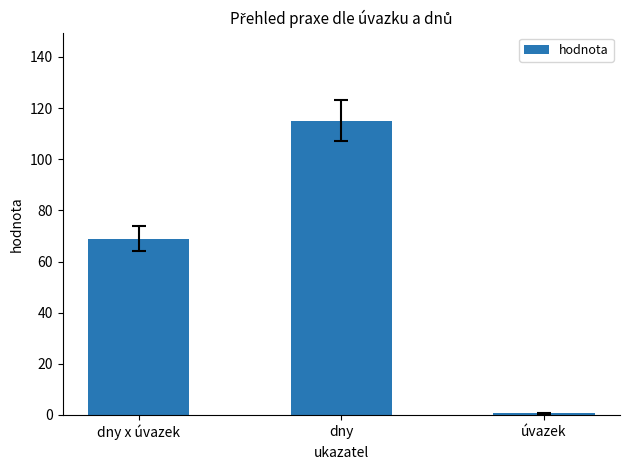

What is the sum of the values at úvazek and dny x úvazek?

69.6